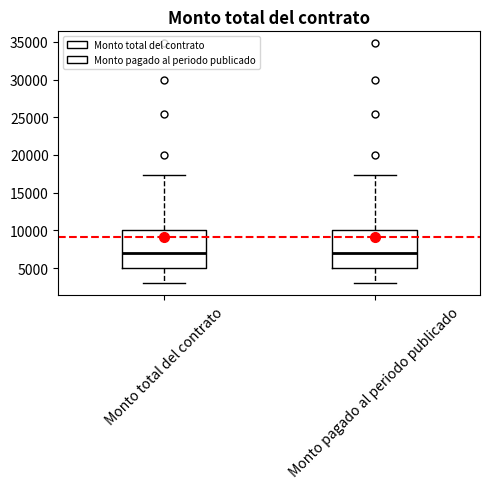

Reading left to right, read every box against the y-axis: the position of its median line, the range the box covers, and the ends of its whiskers. The values are not printed on the chart, so give them approximately, as read against the axis.

Monto total del contrato: median 7000, box 5000 to 10000, whiskers 3000 to 17500
Monto pagado al periodo publicado: median 7000, box 5000 to 10000, whiskers 3000 to 17500